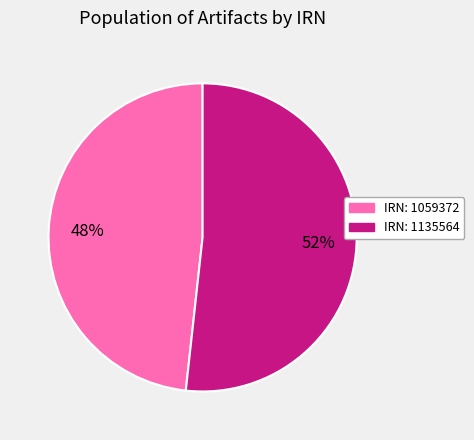

What is the majority slice?

IRN: 1135564